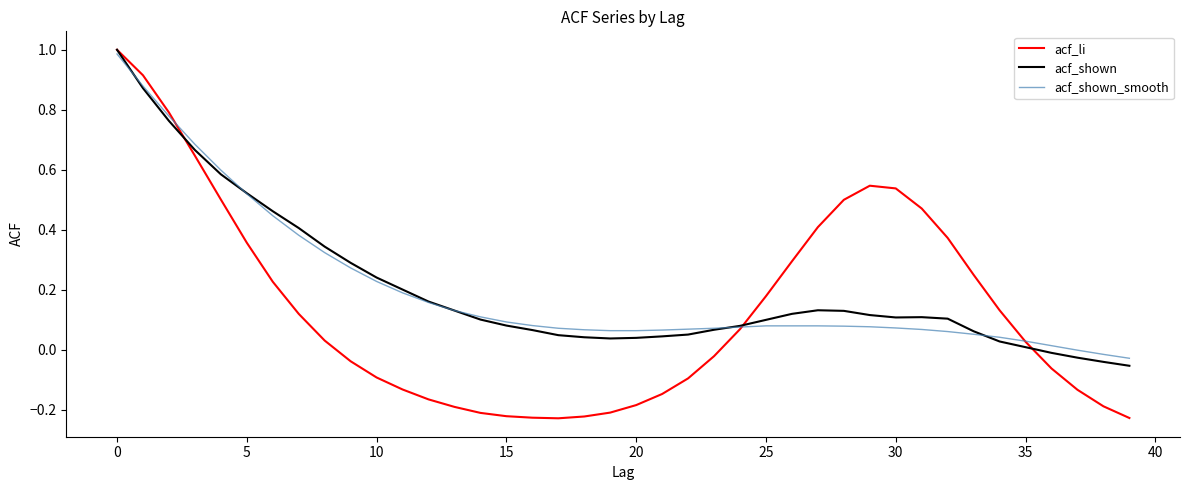

The acf_li series shows 0.6 at 5. True or false?

False